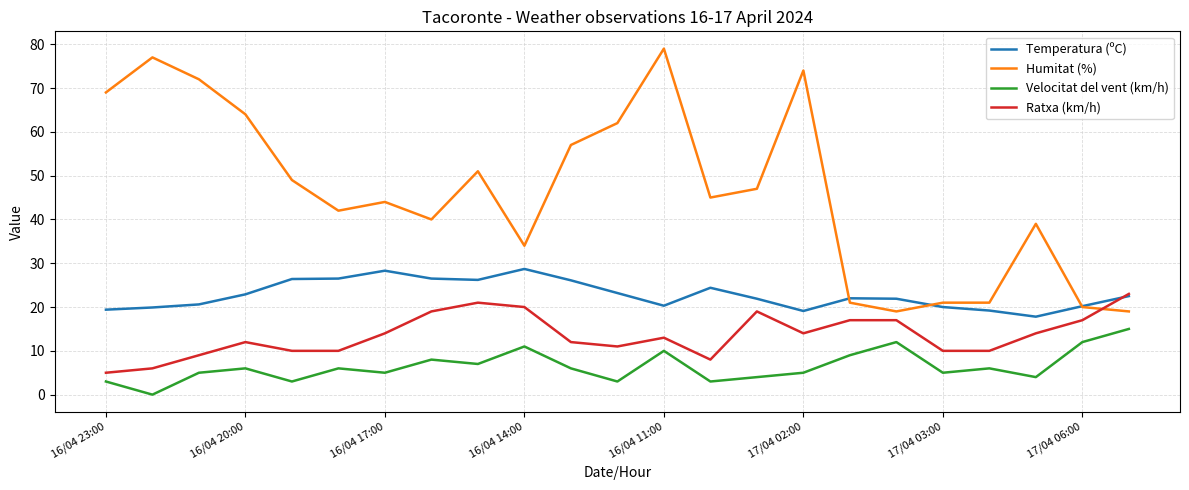

Which series has the largest total across all categories?

Humitat (%)